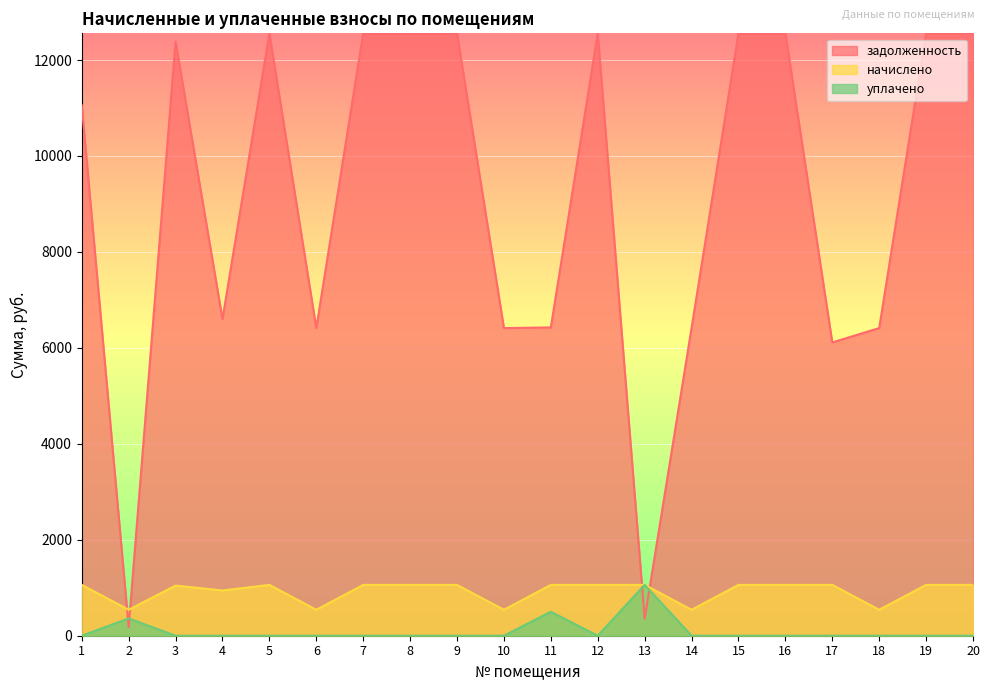

Where is the first local minimum for уплачено?

12